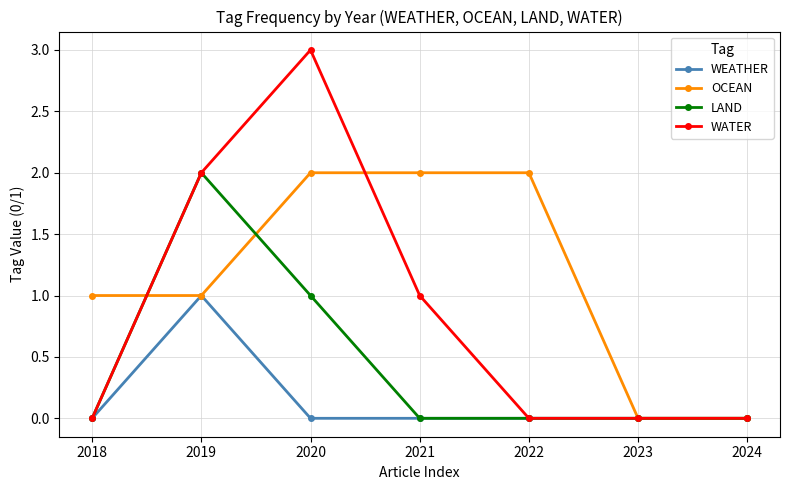

List the series in order of their overall mean, lowest first.

WEATHER, LAND, WATER, OCEAN